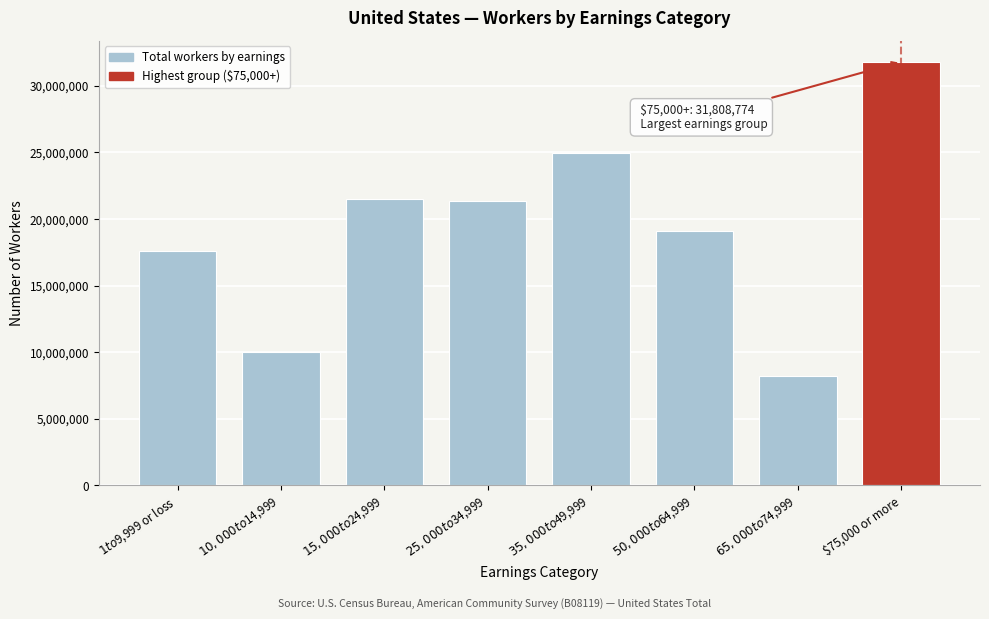

Reading left to right, transcribe all the data shown in this chart.

17572850	10045026	21516533	21372600	24951065	19071994	8252067	31808774